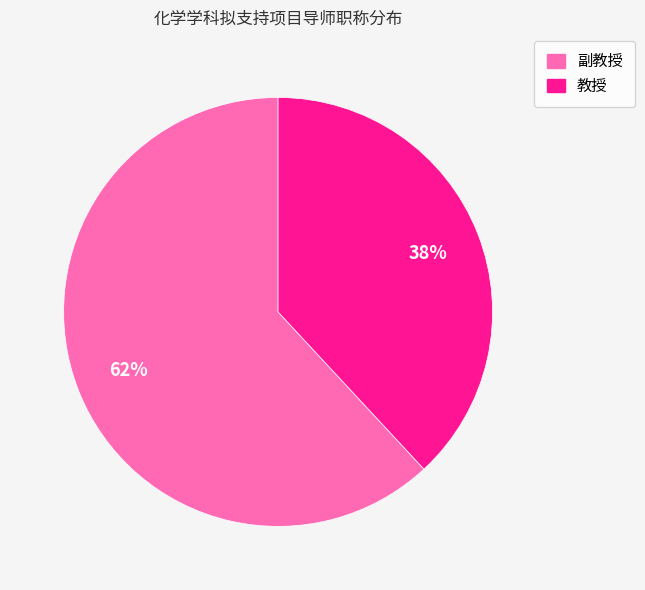

Combined, do 副教授 and 教授 account for over 50%?

Yes